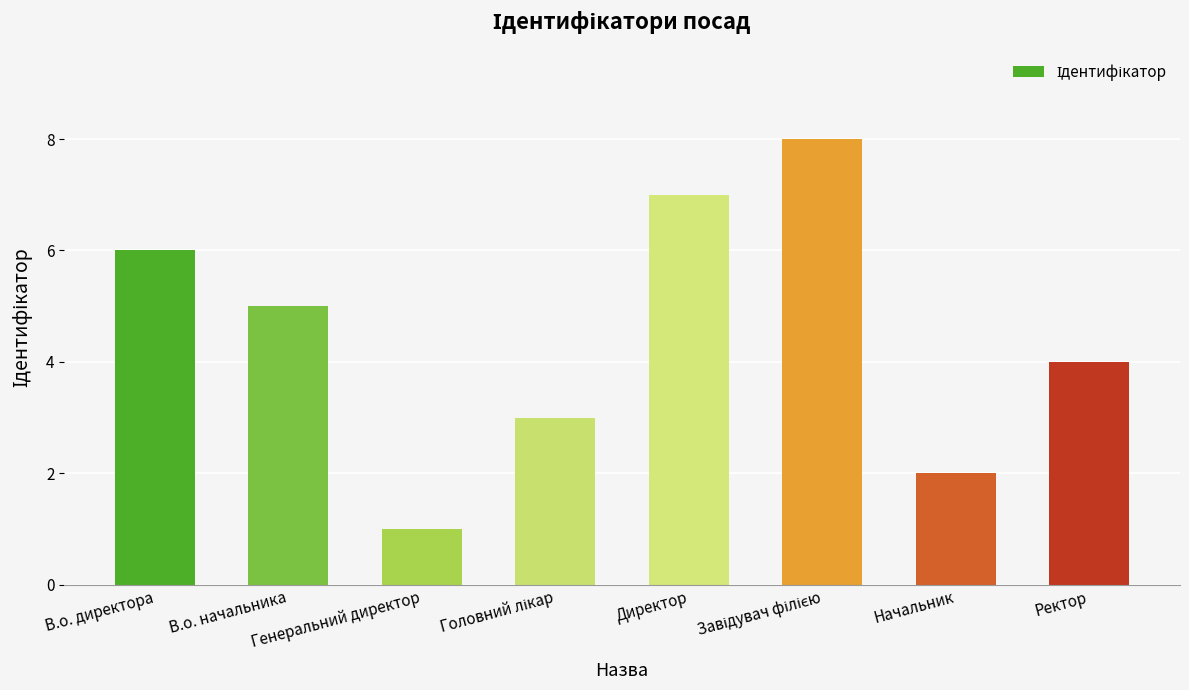

What position from the right is Директор?

4